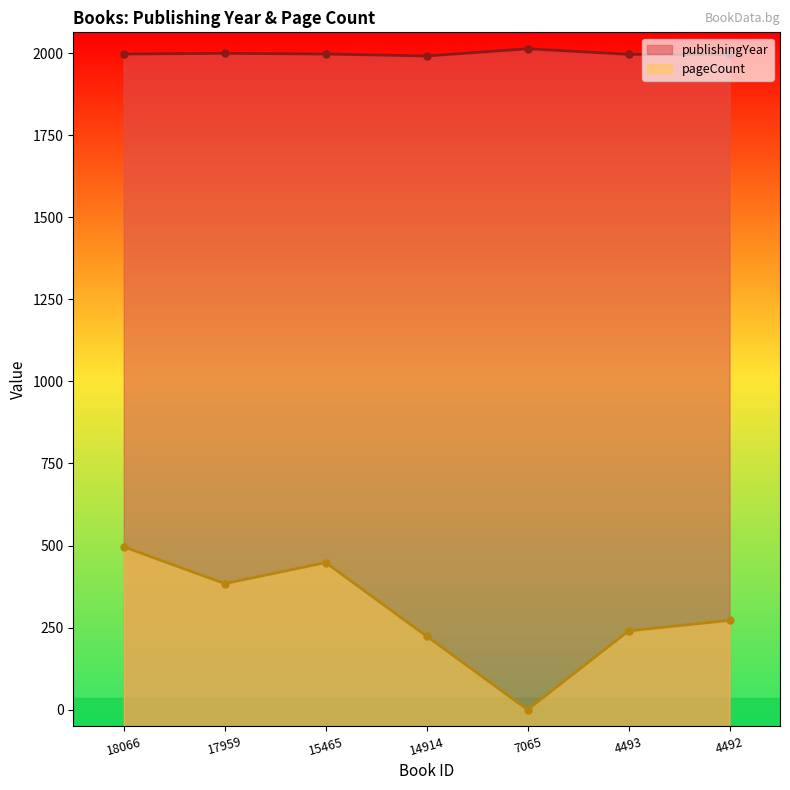

What is the value of the publishingYear point at the 2nd from the left?

1999